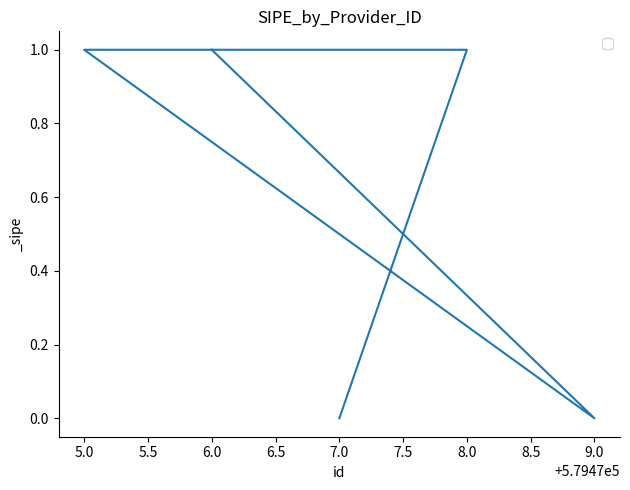

What is the difference between the values at 5.0 and 7.0?

1